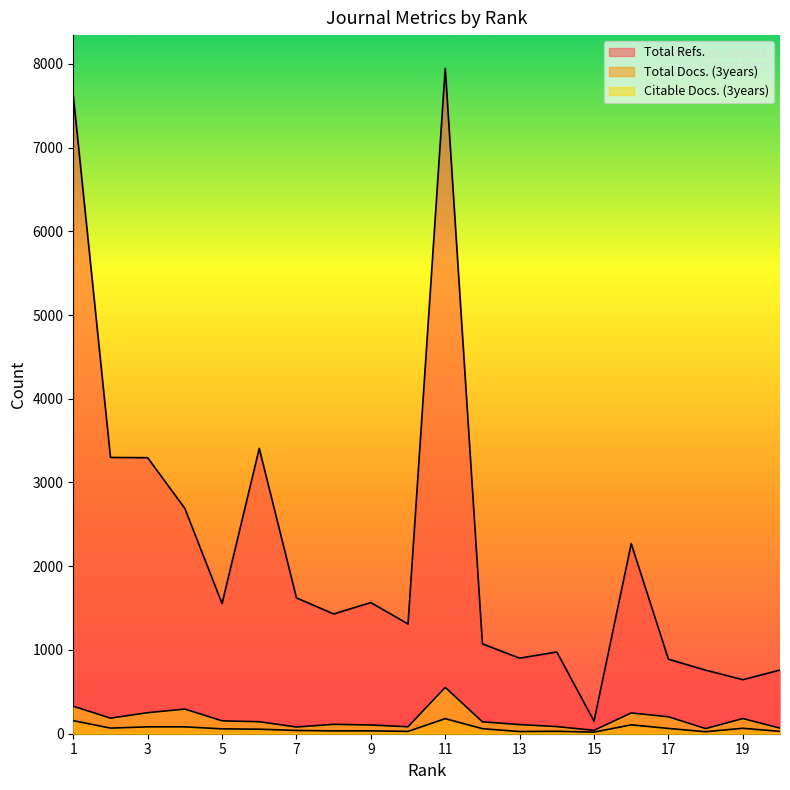

At which category does Total Refs. reach its first local valley?

5